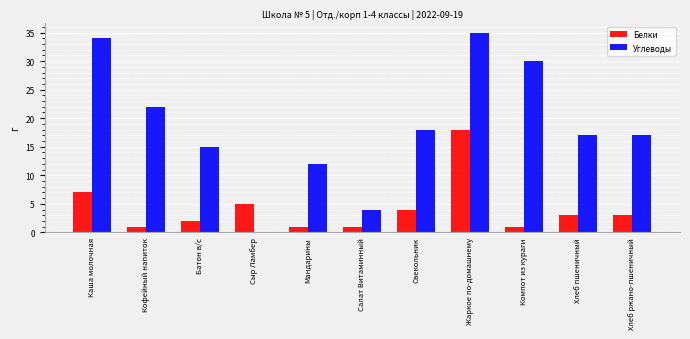

How many series are shown in this chart?

2